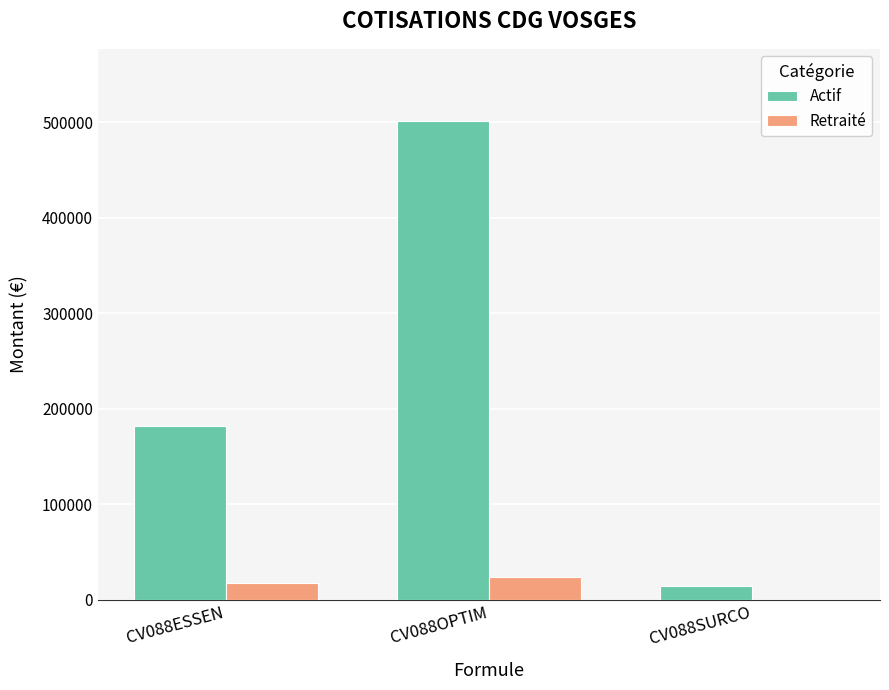

Which label corresponds to the largest value in the chart?

CV088OPTIM